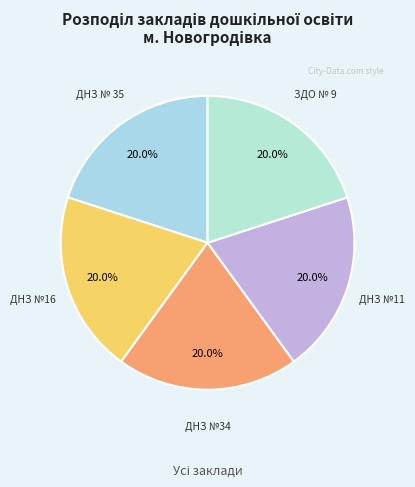

Count the number of slices in the pie.

5